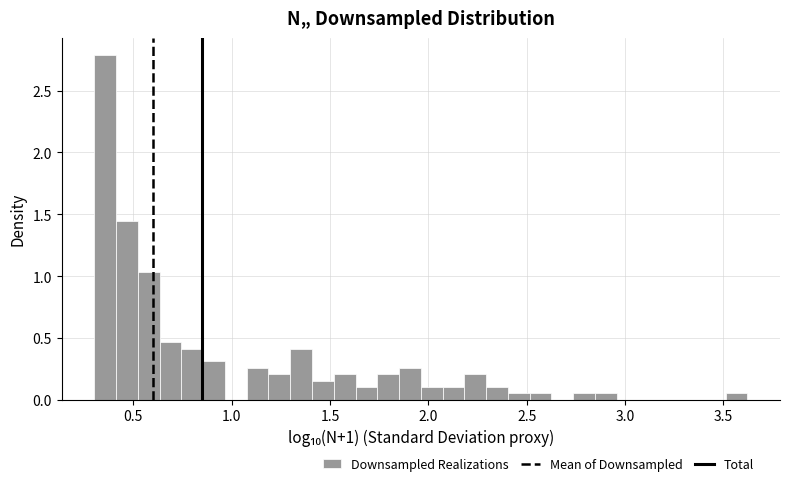

Around what value on the x-axis is the tallest bar? Give the approximate position of its centre, as read against the axis.

0.35